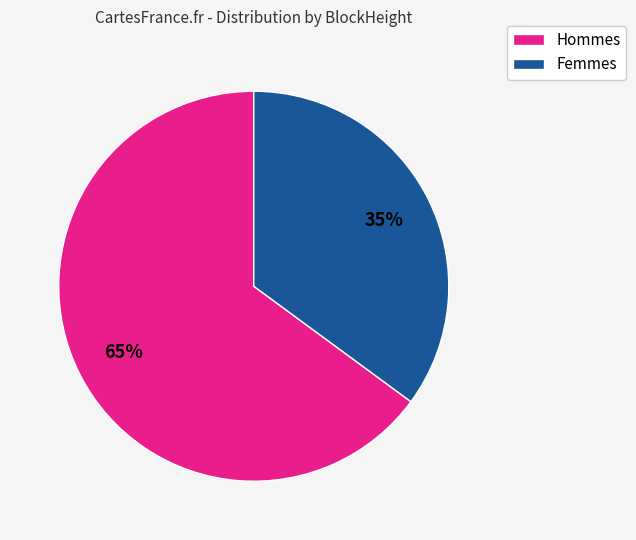

To the nearest percent, what is the average slice percentage?

50%